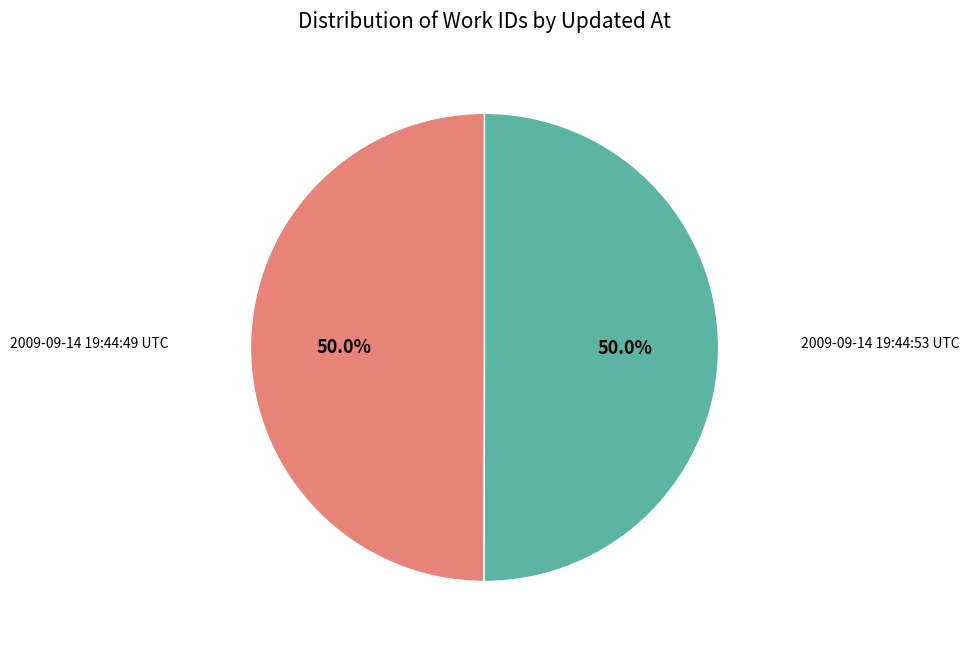

What portion of the pie excludes 2009-09-14 19:44:49 UTC?

50.0%